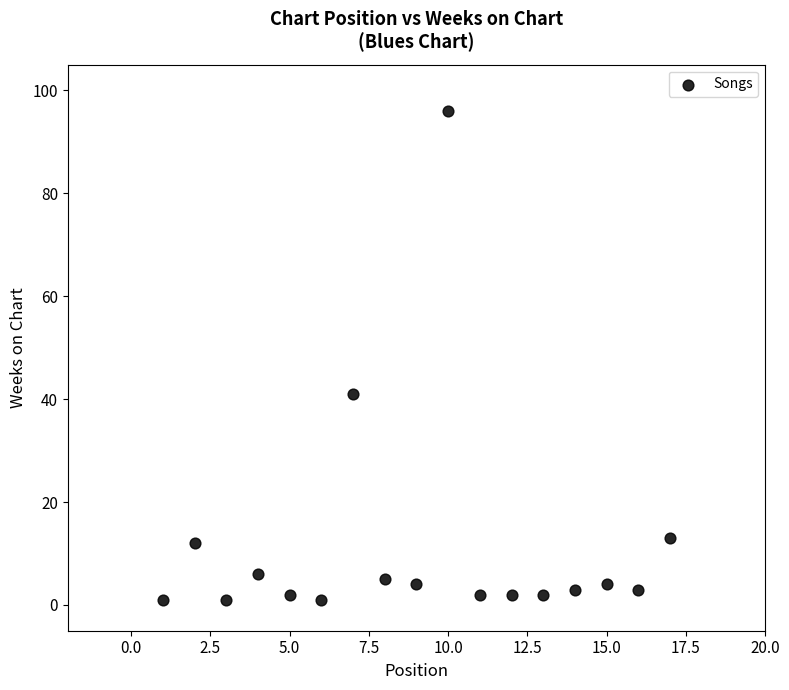

What is the range of X values (max minus min)?

16